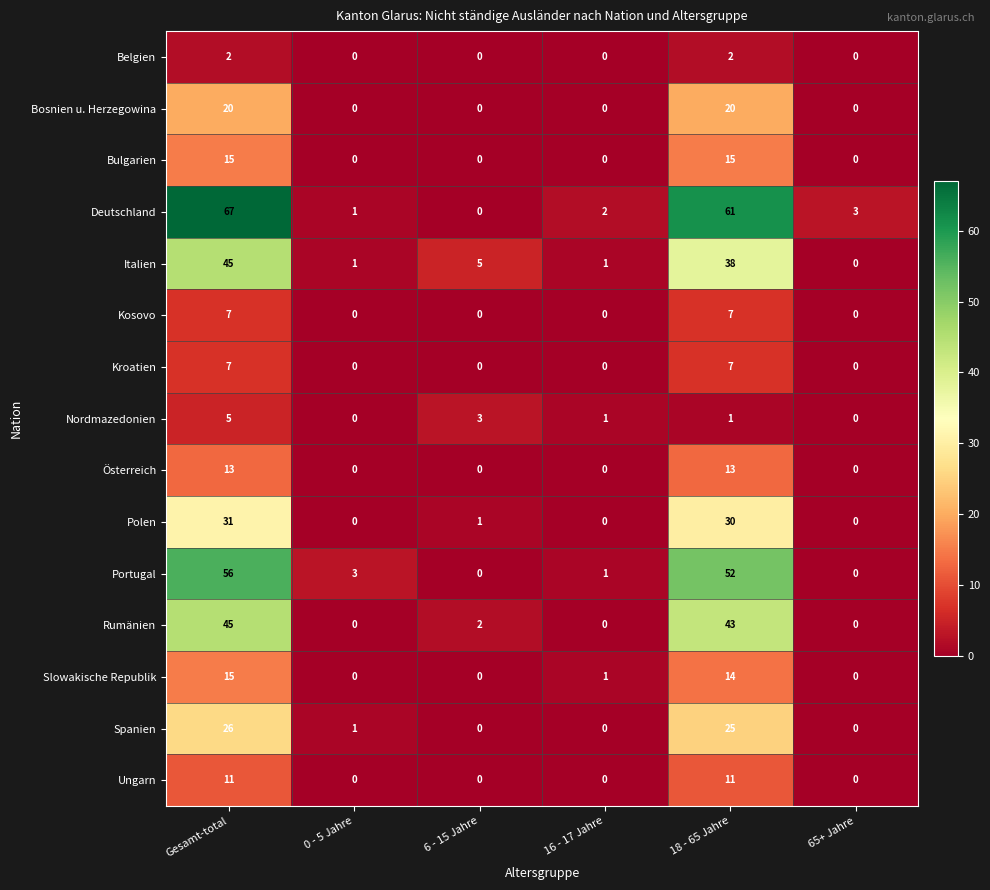

At which category does the chart reach its peak across all series?

Gesamt-total